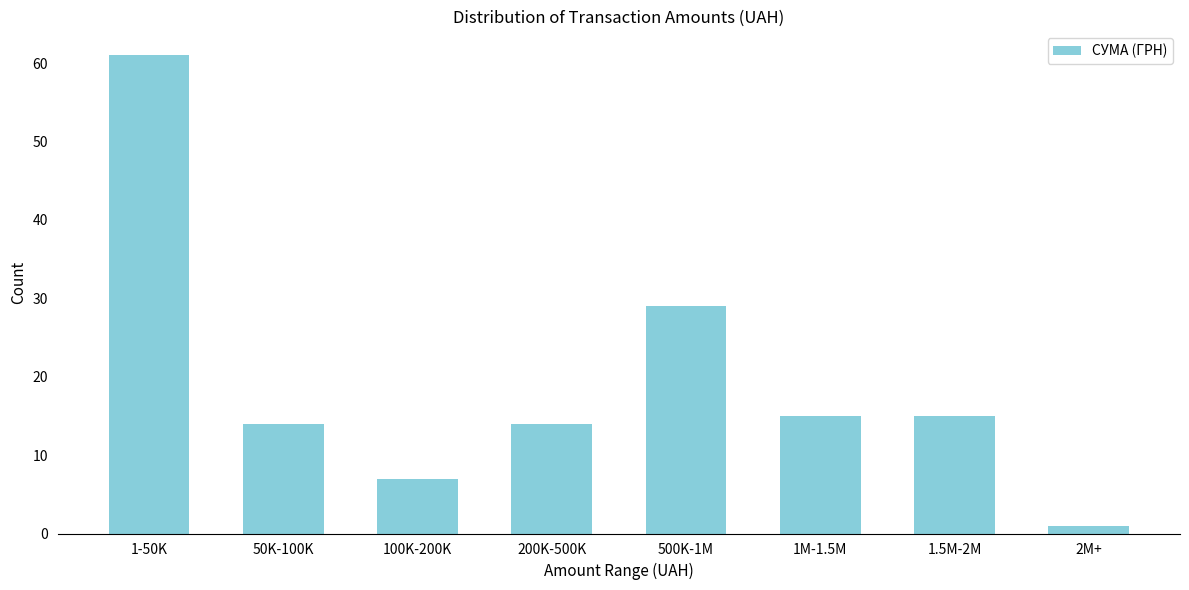

Reading left to right, transcribe all the data shown in this chart.

1-50K=61	50K-100K=14	100K-200K=7	200K-500K=14	500K-1M=29	1M-1.5M=15	1.5M-2M=15	2M+=1